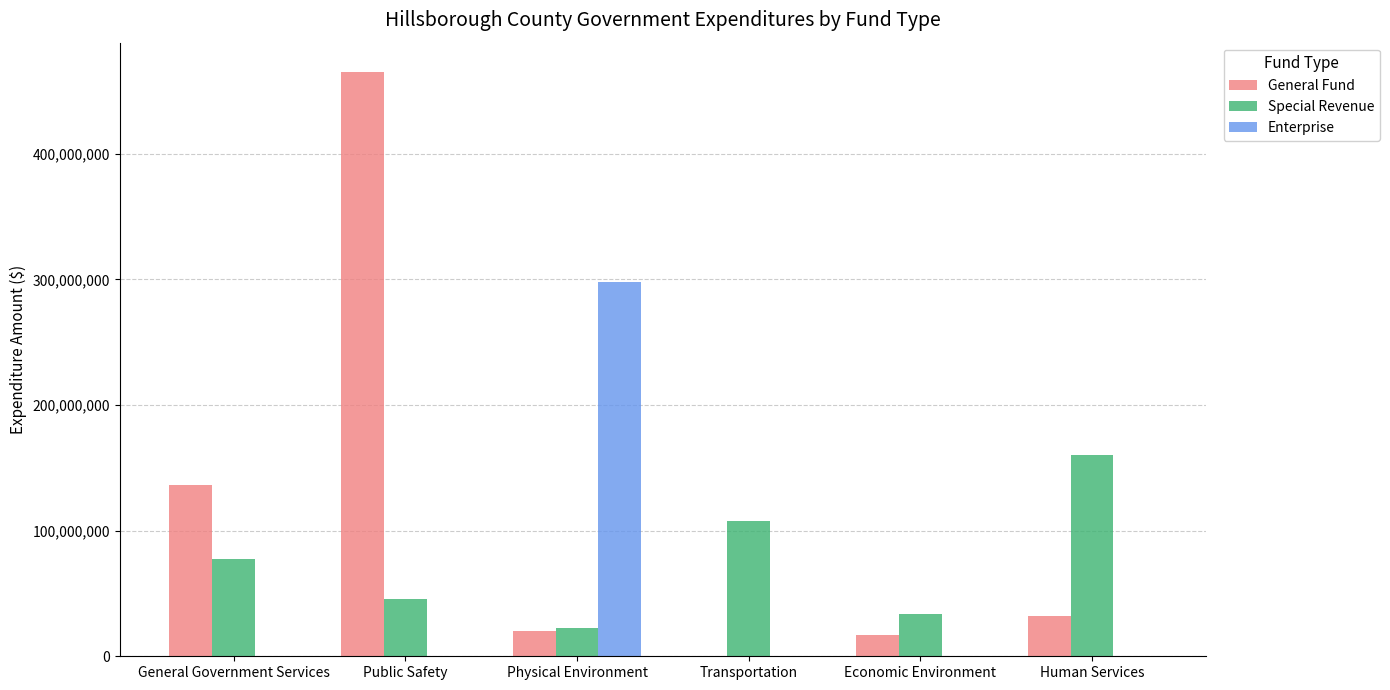

Which category has the highest value in the Enterprise series?

Physical Environment